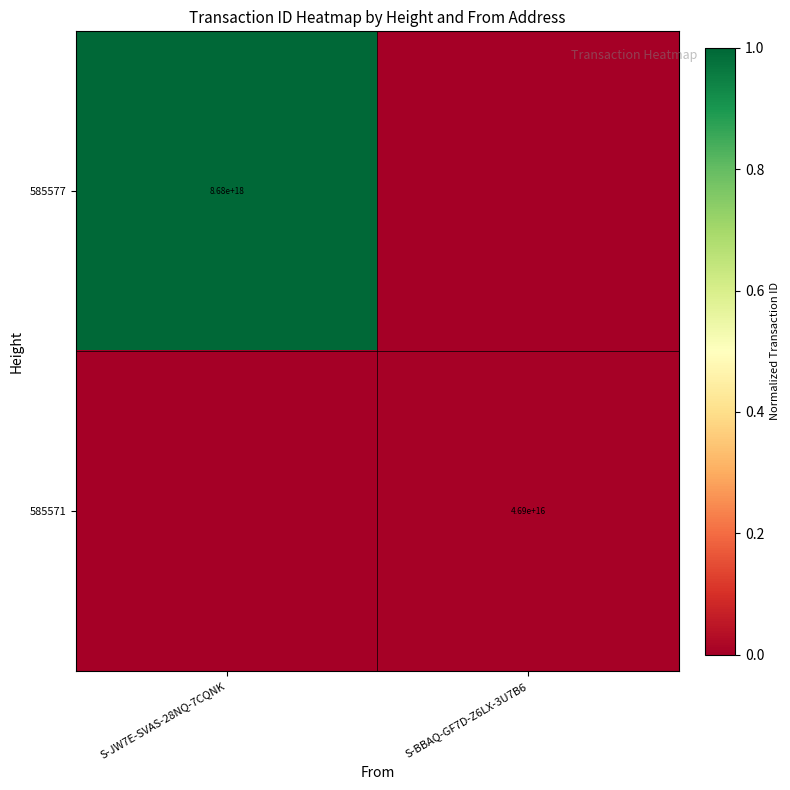

The value of 585571 at S-BBAQ-GF7D-Z6LX-3U7B6 is 77916467919639904. True or false?

False